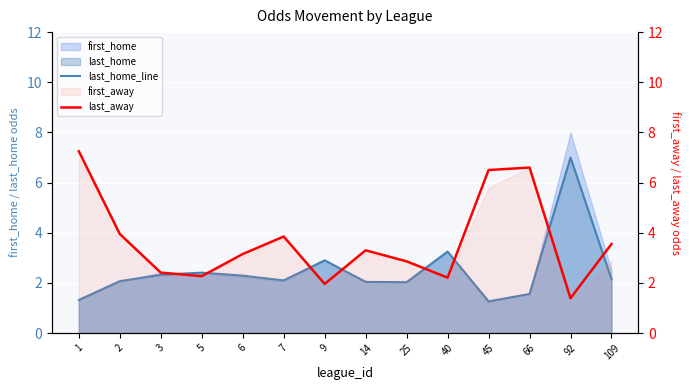

Which series ends up on top after the final intersection of last_home_line and last_away?

last_away